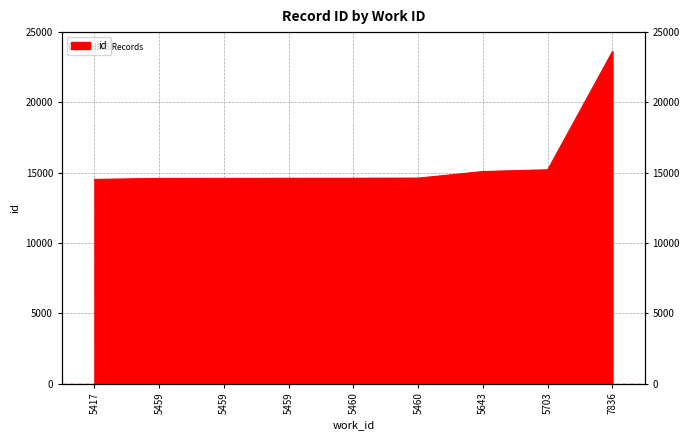

Between 5460 and 5417, which is larger?

5460